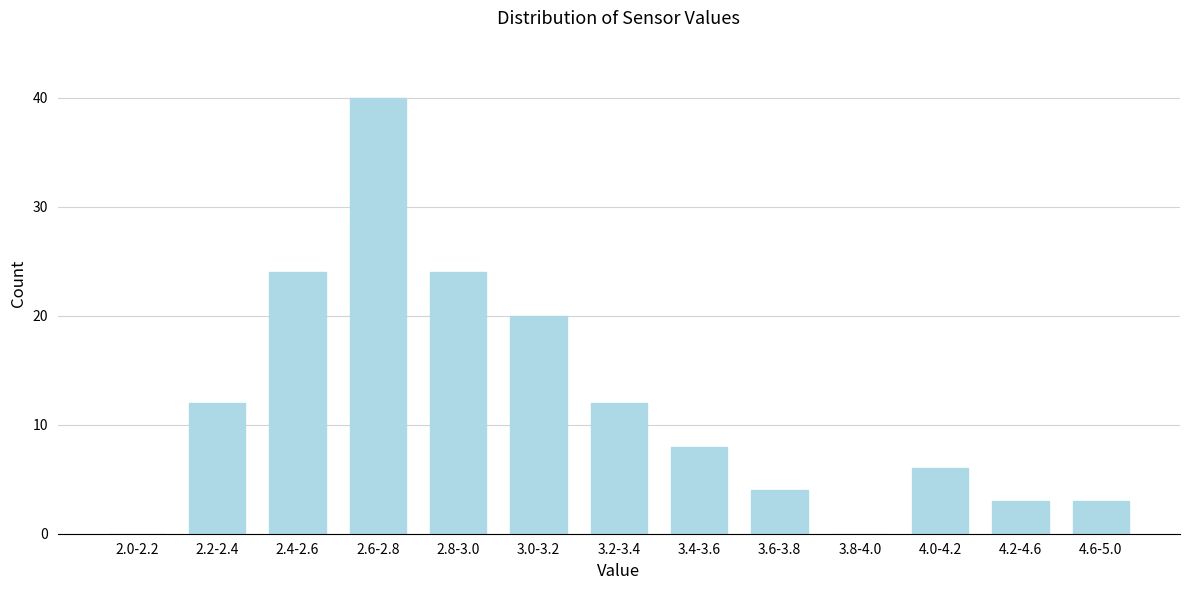

Reading left to right, list all the values displayed in this chart.

2.0-2.2=0	2.2-2.4=12	2.4-2.6=24	2.6-2.8=40	2.8-3.0=24	3.0-3.2=20	3.2-3.4=12	3.4-3.6=8	3.6-3.8=4	3.8-4.0=0	4.0-4.2=6	4.2-4.6=3	4.6-5.0=3